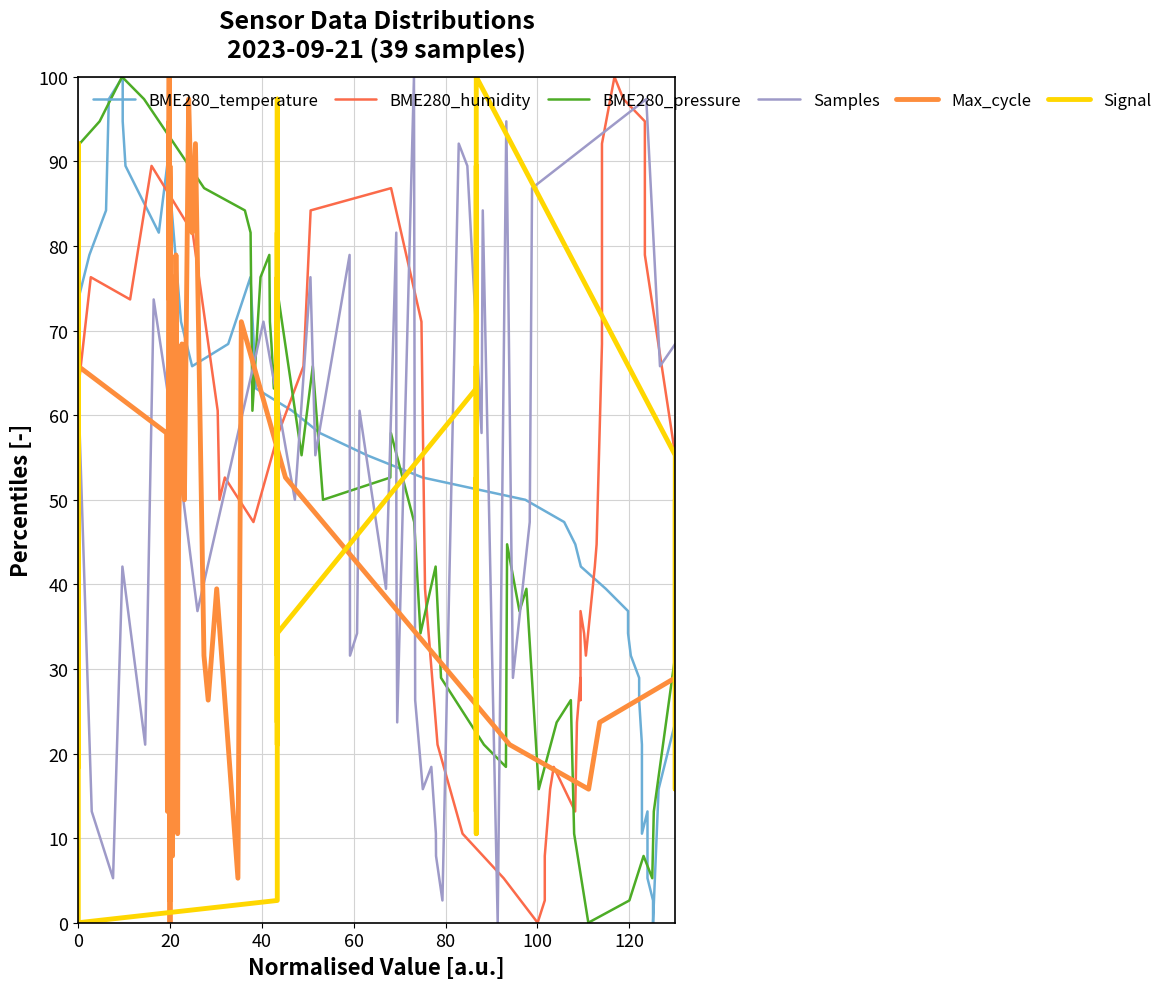

How many lines are shown in the chart?

6